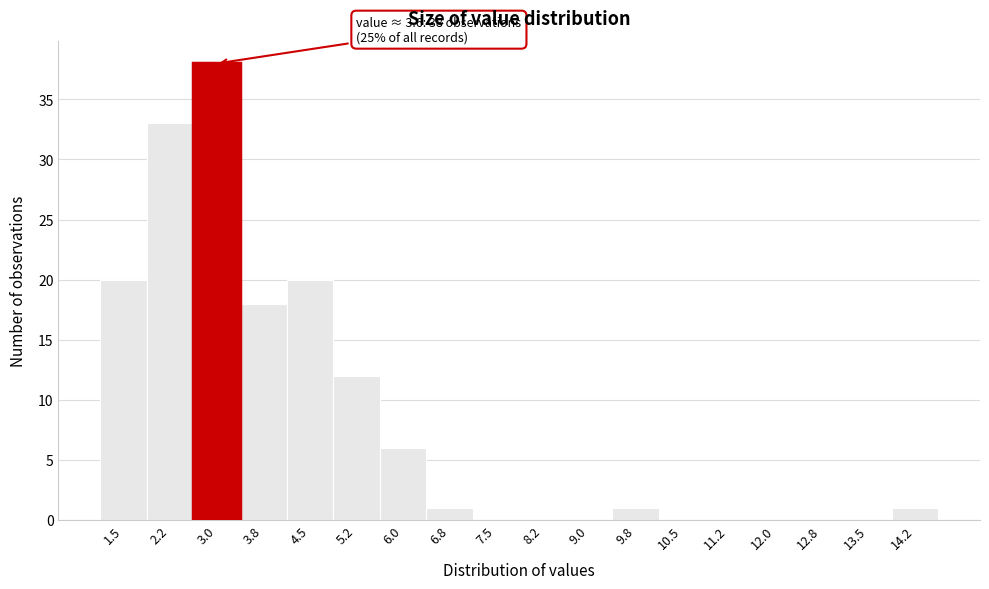

Reading left to right, extract all data points from this chart.

1.5=20	2.2=33	3.0=38	3.8=18	4.5=20	5.2=12	6.0=6	6.8=1	7.5=0	8.2=0	9.0=0	9.8=1	10.5=0	11.2=0	12.0=0	12.8=0	13.5=0	14.2=1